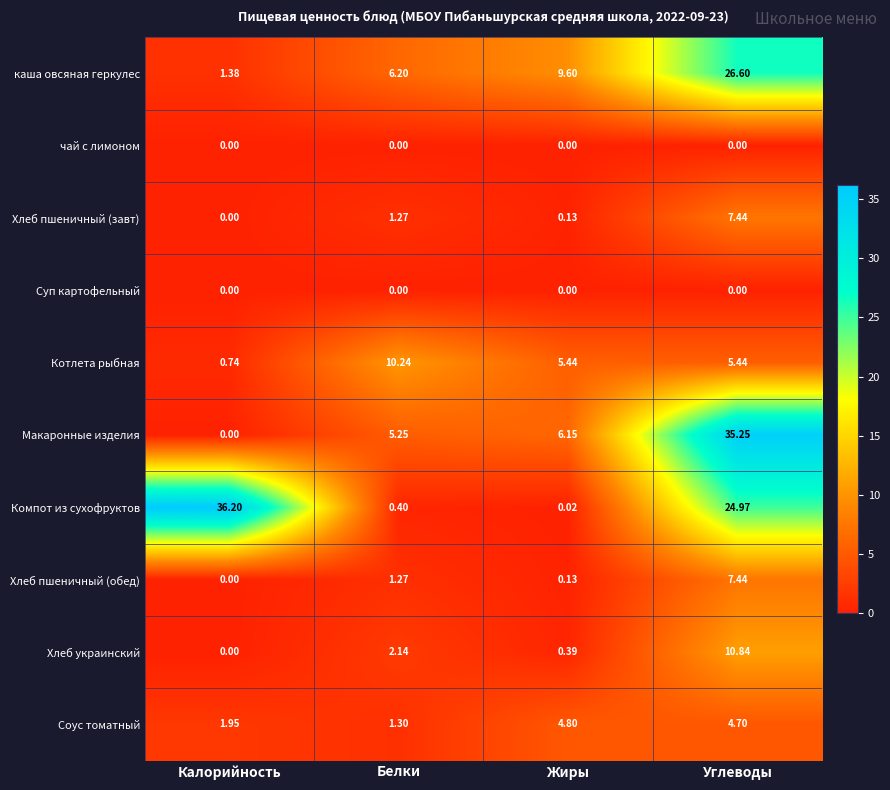

Is the value of чай с лимоном at Белки greater than the value of каша овсяная геркулес at Белки?

No